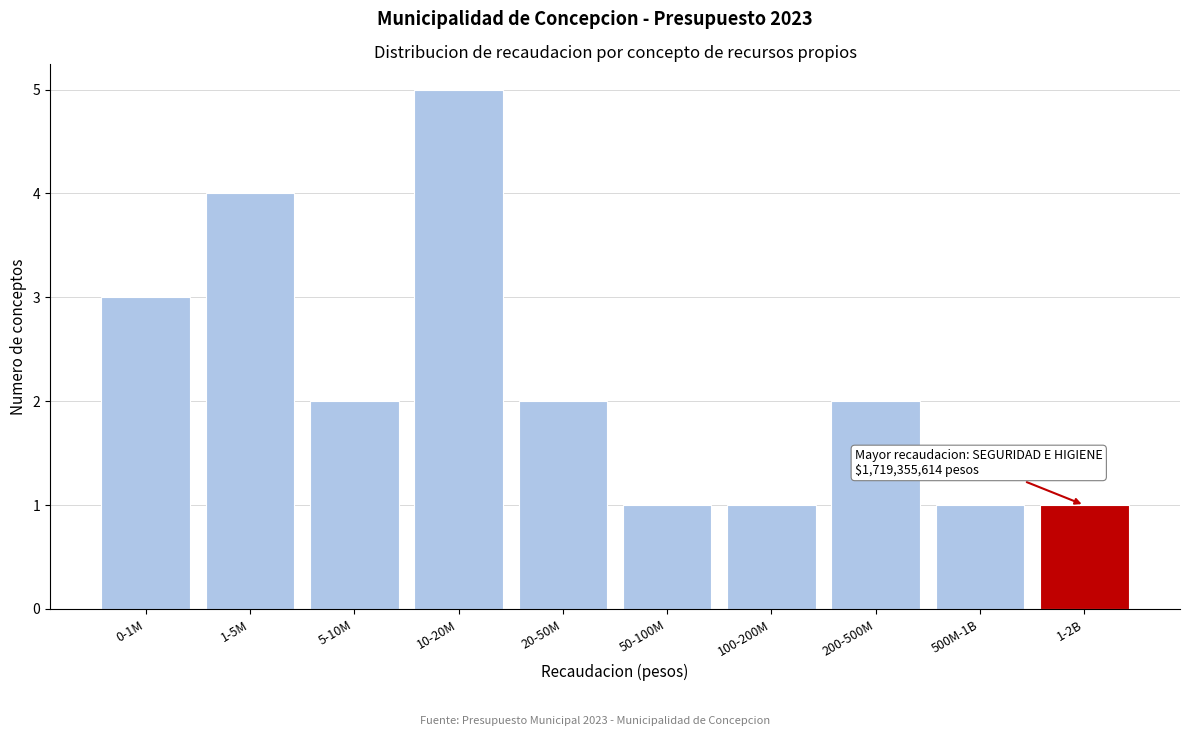

Reading right to left, extract all data points from this chart.

1-2B=1	500M-1B=1	200-500M=2	100-200M=1	50-100M=1	20-50M=2	10-20M=5	5-10M=2	1-5M=4	0-1M=3